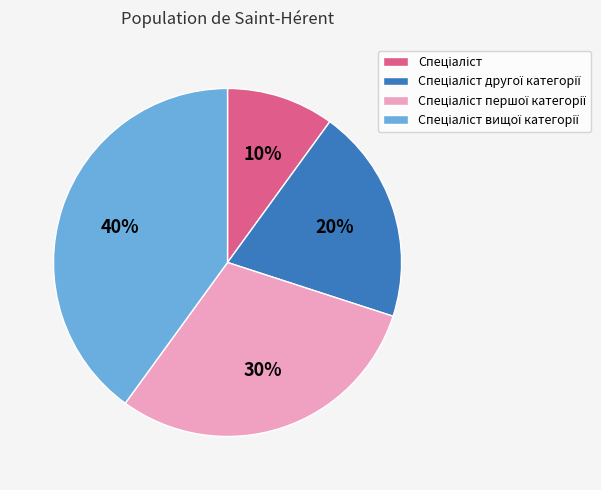

Is there any slice that represents more than half of the pie?

No